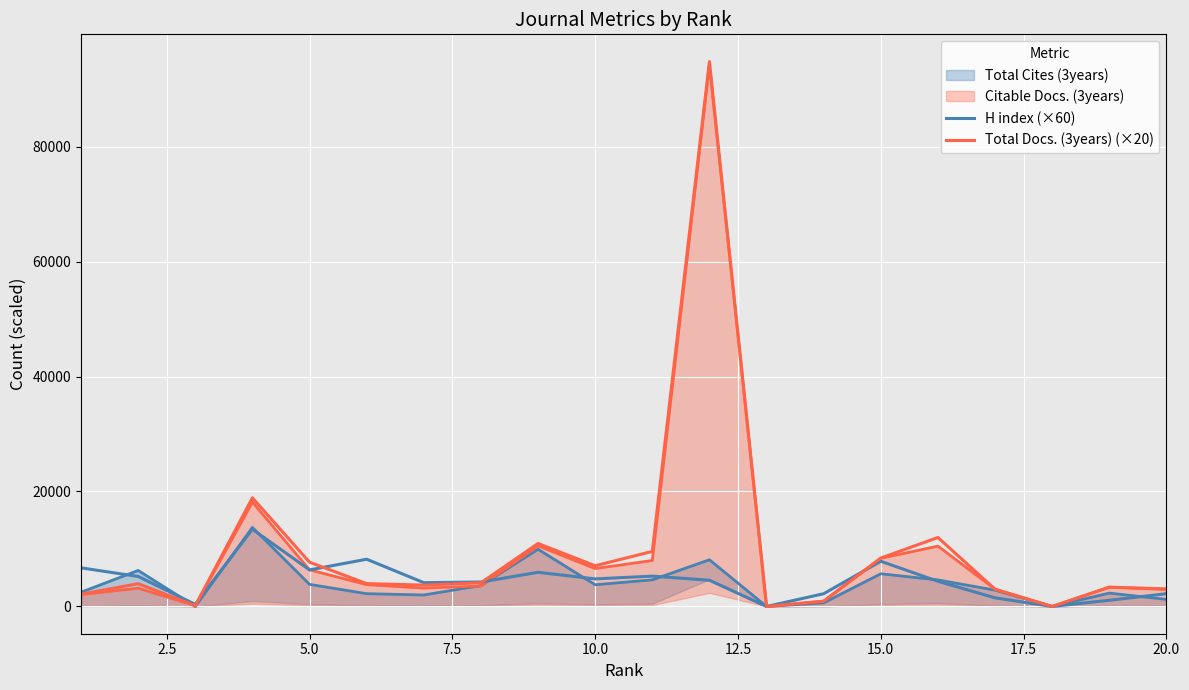

How many data points in Total Docs. (3years) (×20) are less than 3980?

10